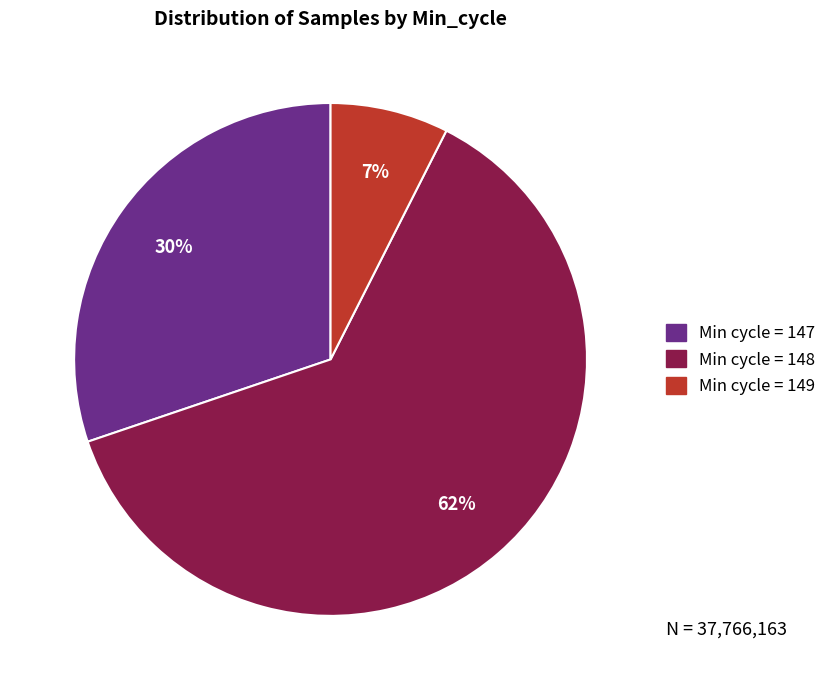

To the nearest percent, what is the average slice percentage?

33%